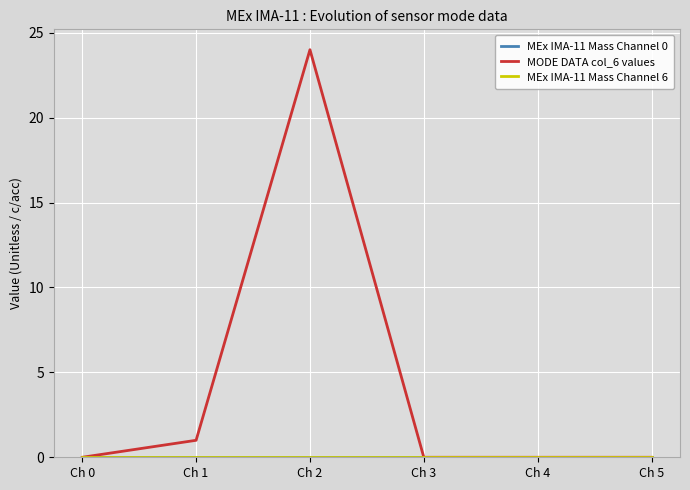

At which category is the sum across all series the highest?

Ch 2